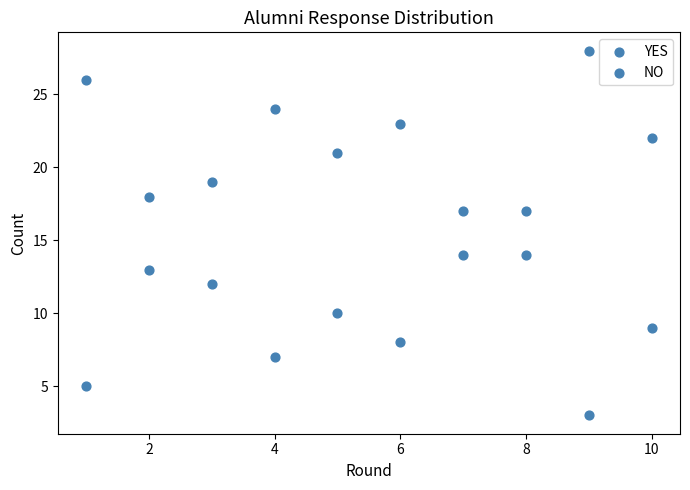

Count the number of points in this scatter plot.

20